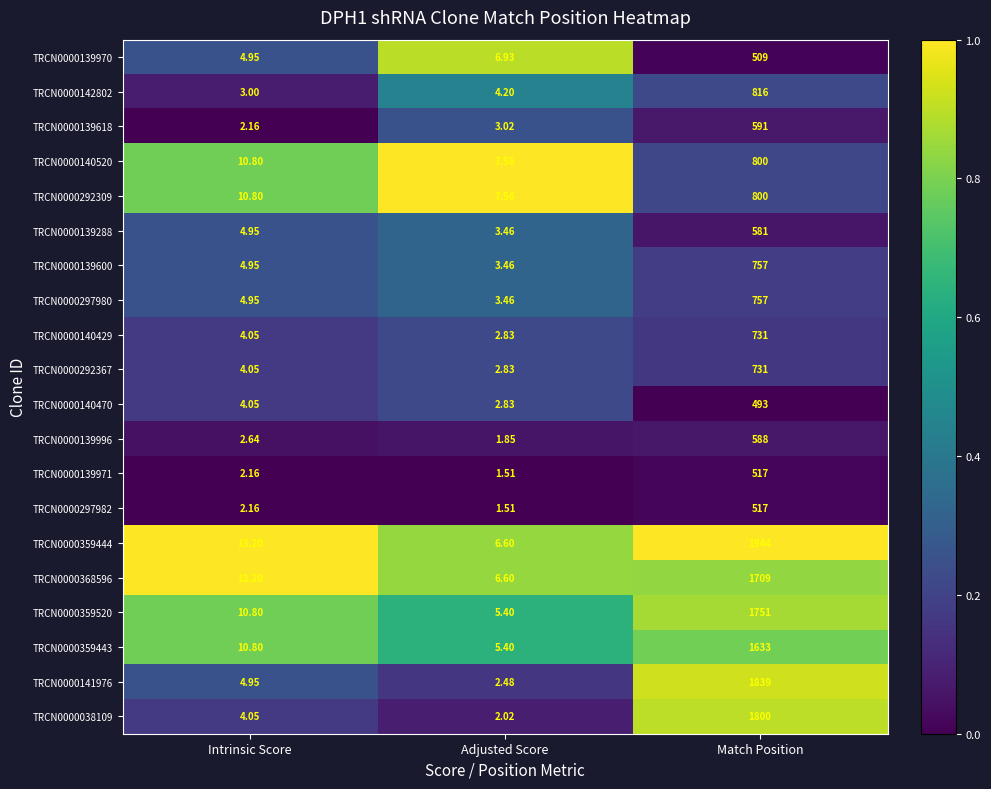

Is the value of TRCN0000359443 at Intrinsic Score greater than the value of TRCN0000292367 at Adjusted Score?

Yes